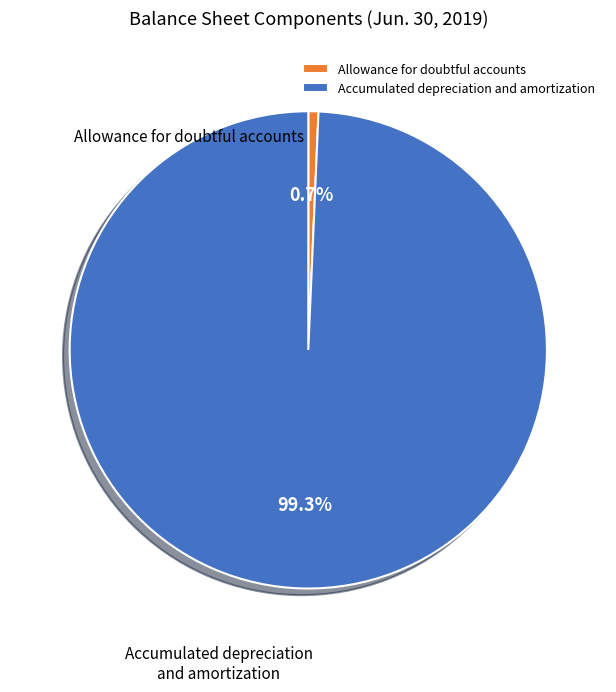

Does Allowance for doubtful accounts account for over 50% of the chart?

No